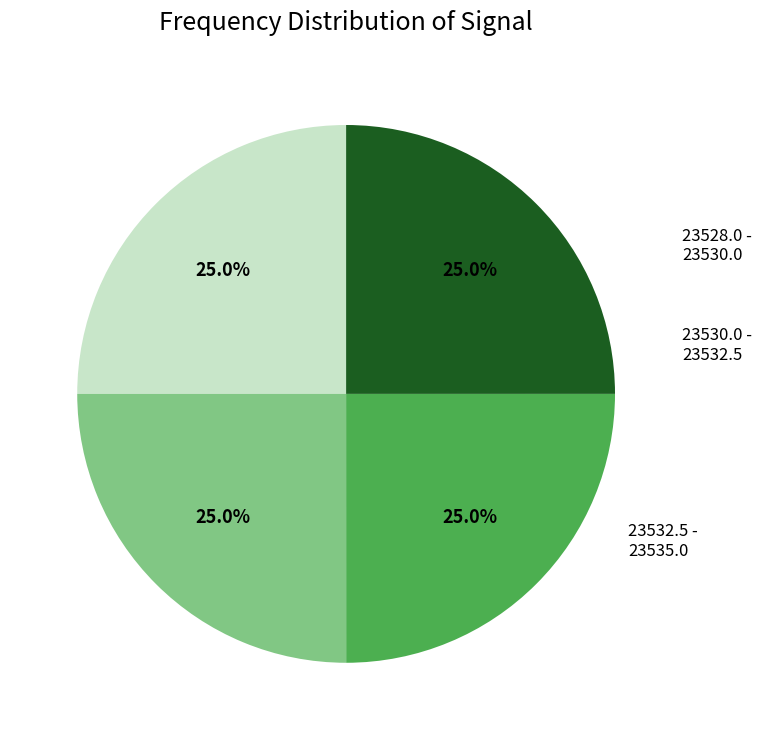

How many segments does this pie chart have?

4